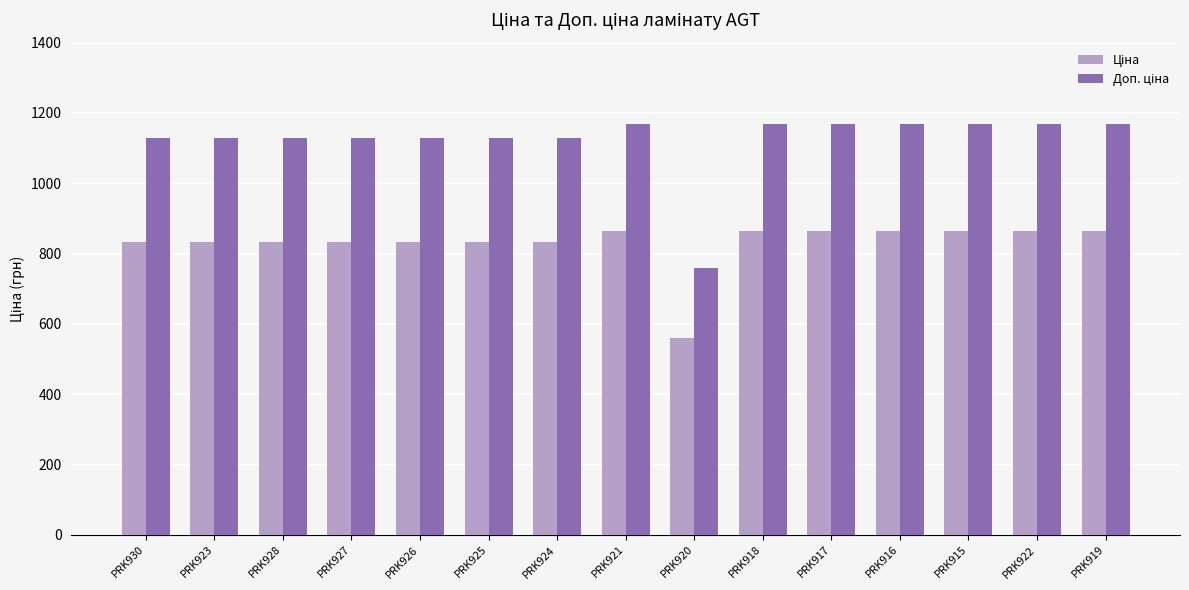

Does the chart contain any negative values?

No